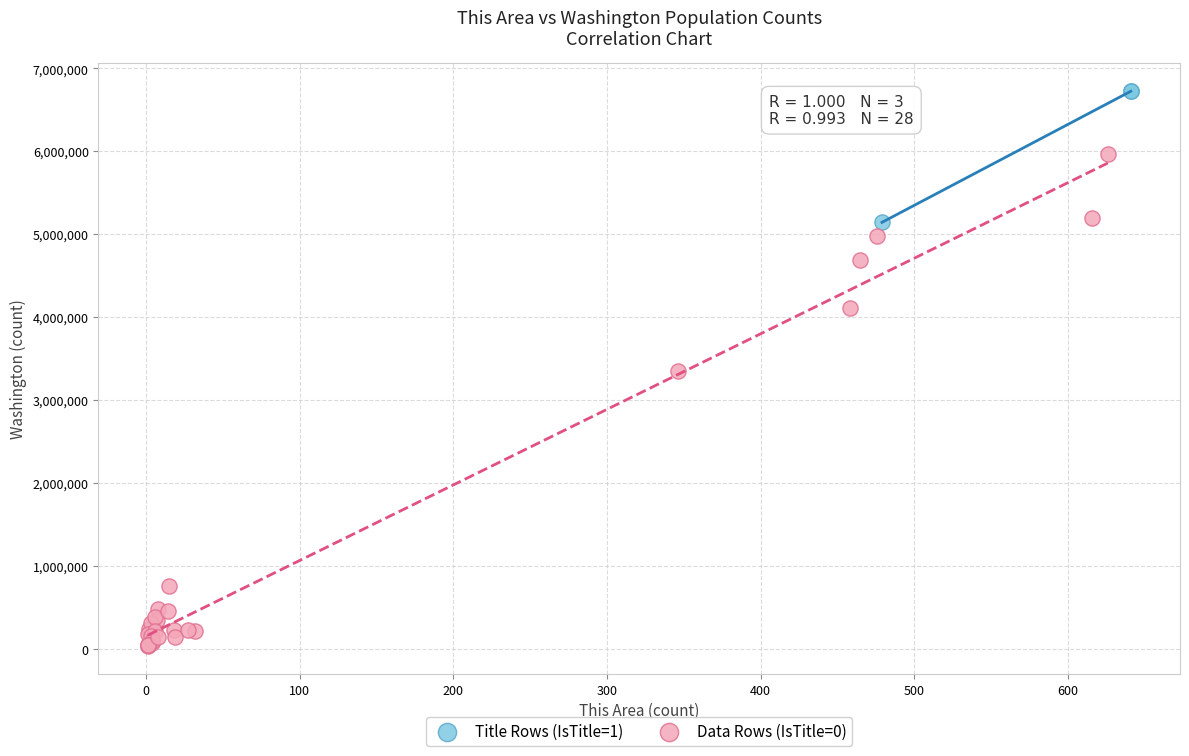

Which series contains the lowest Y value?

Data Rows (IsTitle=0)